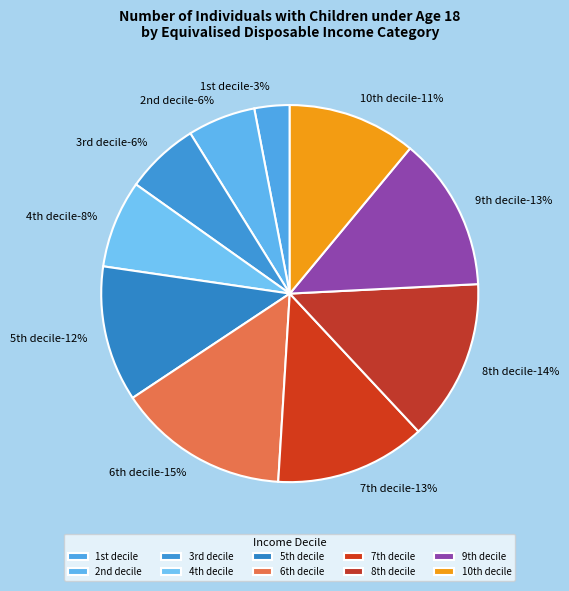

How many segments does this pie chart have?

10